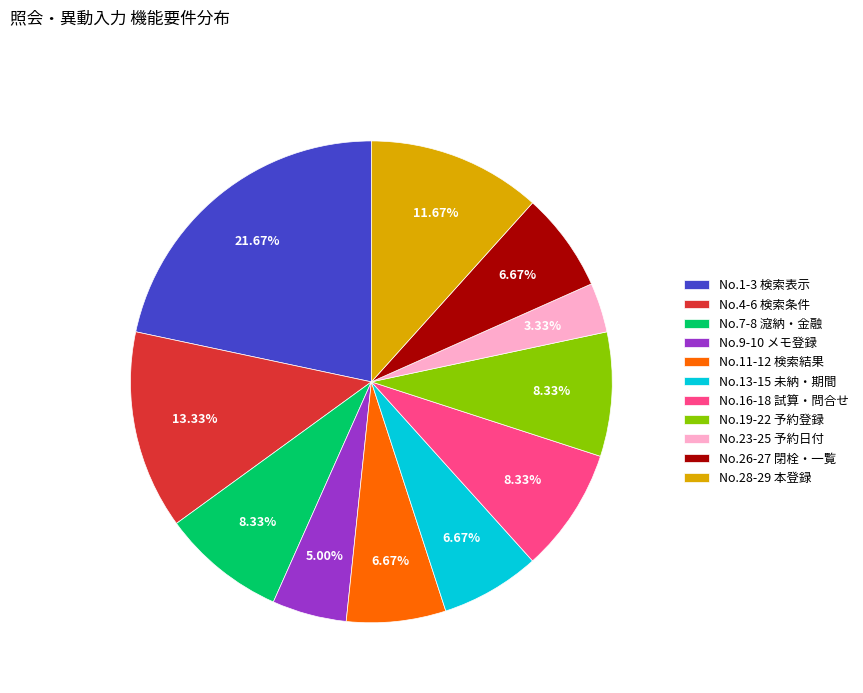

Is there any slice that represents more than half of the pie?

No